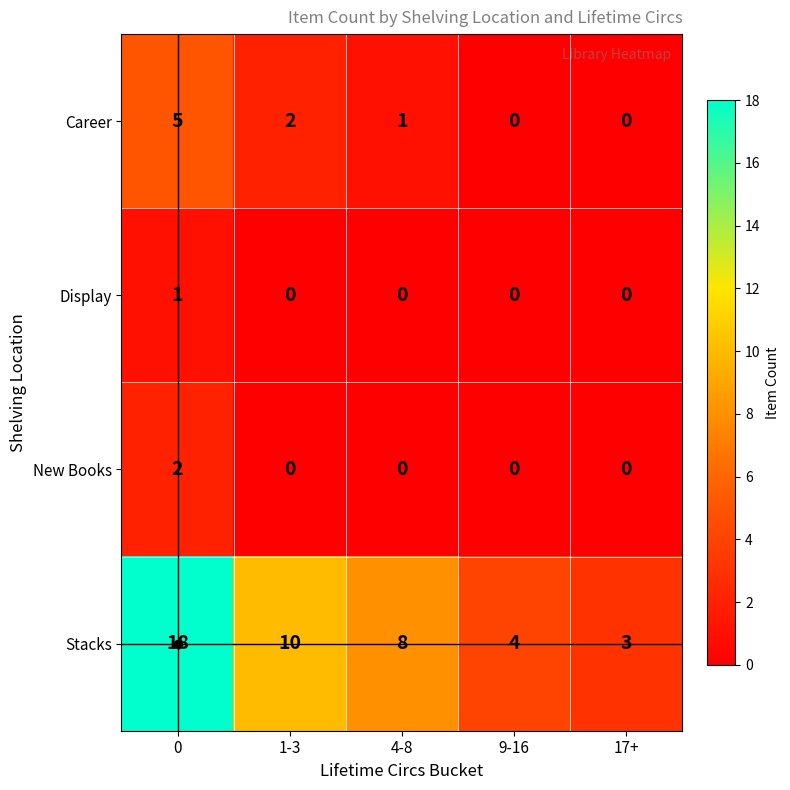

What is the difference between the maximum and minimum values in the Career series?

5